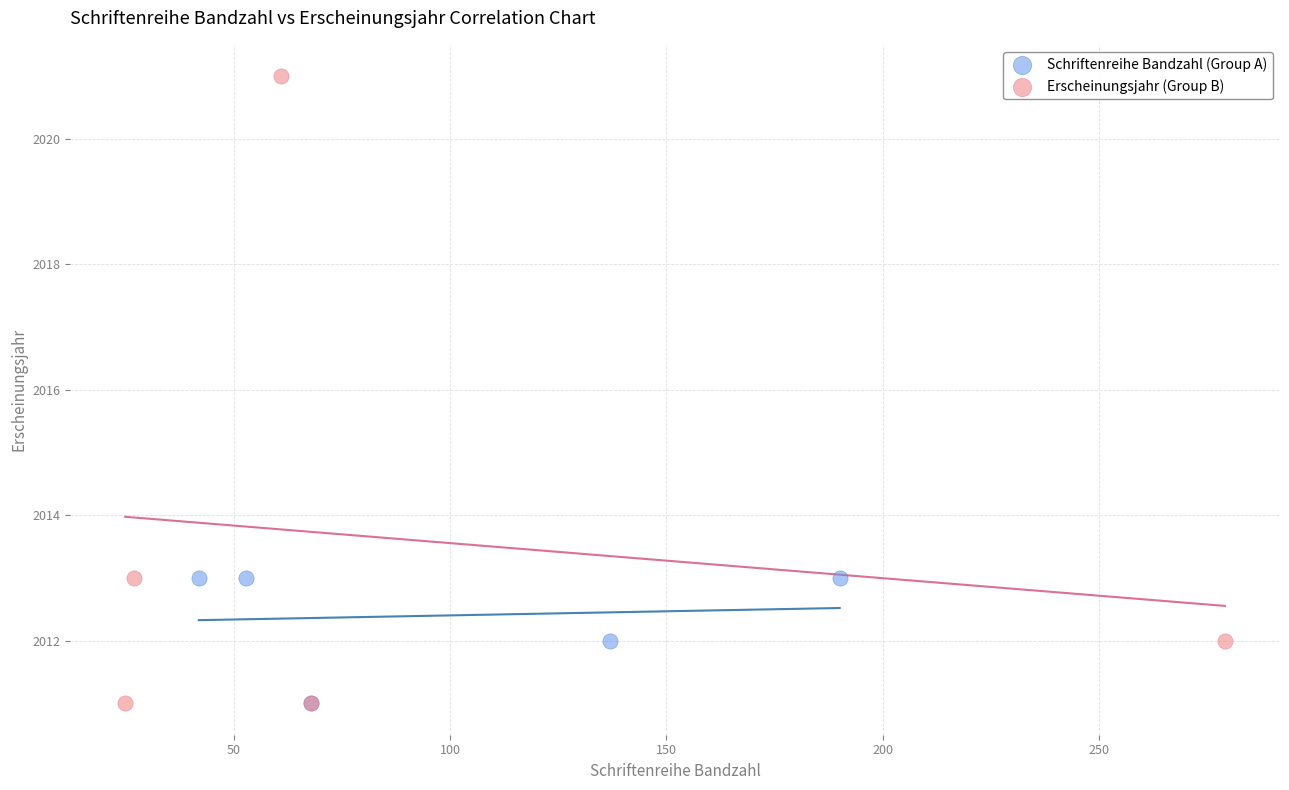

Which series has the widest spread of Y values?

Erscheinungsjahr (Group B)